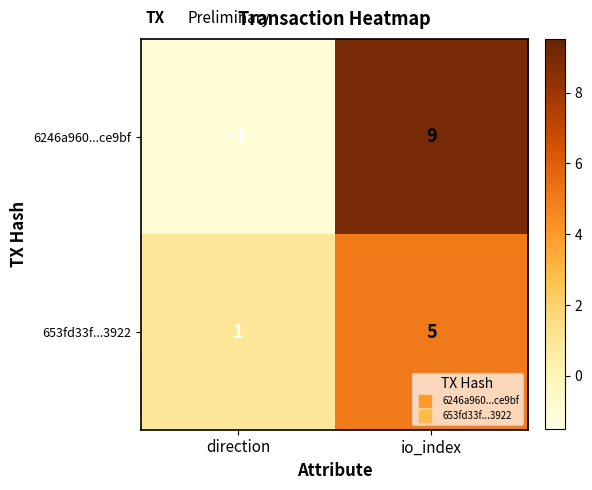

How many categories are shown in the chart?

2